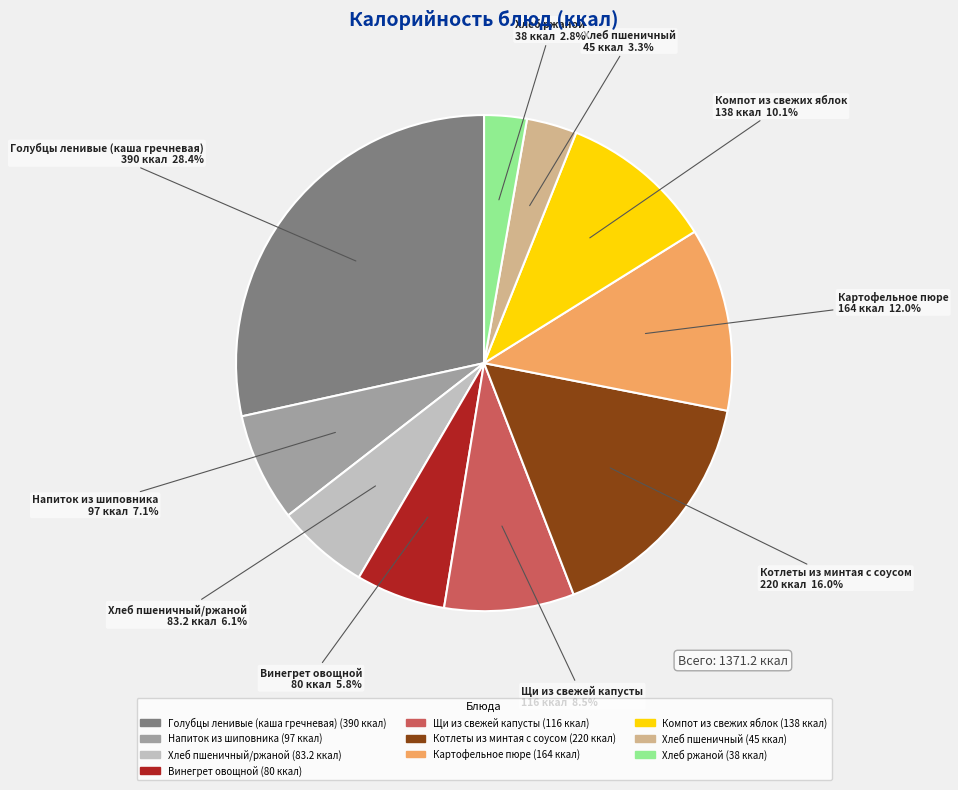

Does any single category account for the majority?

No